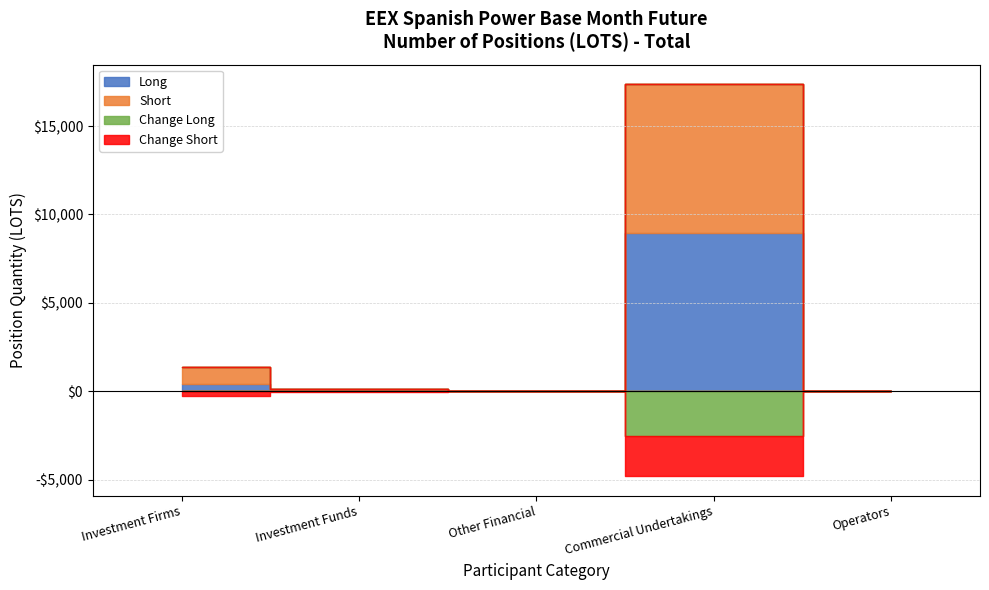

Is this an area chart (filled region under the line)?

No